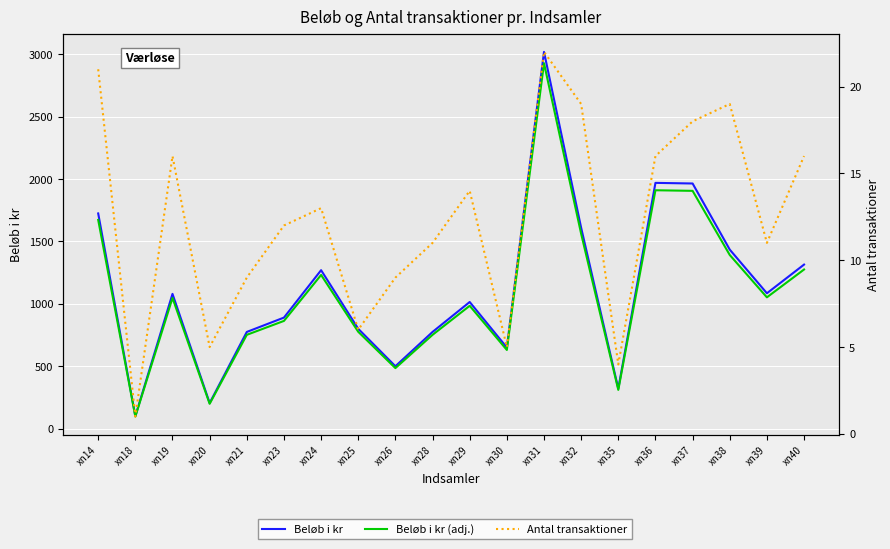

Between xn26 and xn36, which is larger?

xn36